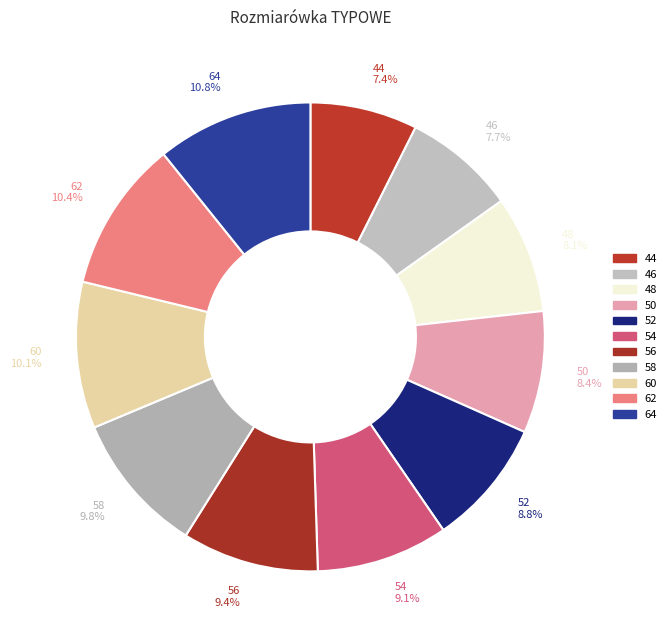

What percentage is the 44 slice, to the nearest percent?

7%